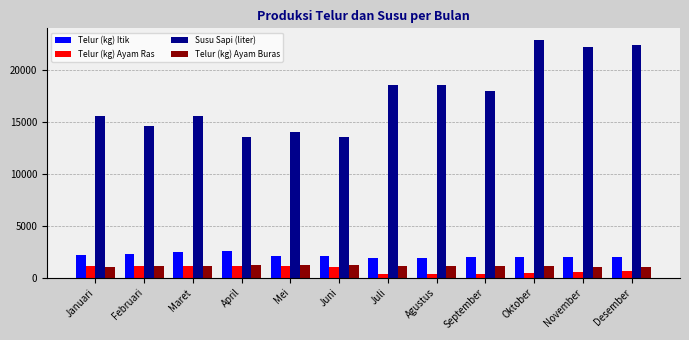

What is the difference between the Susu Sapi (liter) values at Desember and Maret?

6758